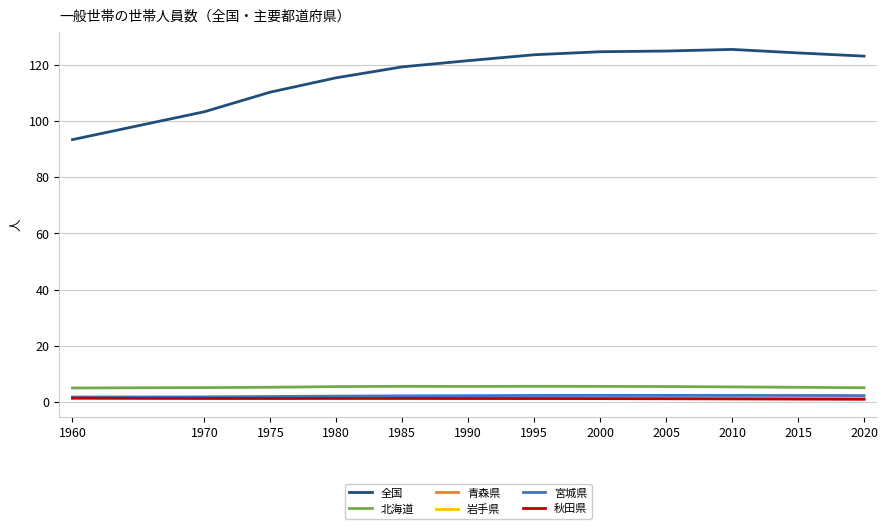

Which has a higher value, 1990 or 1960?

1990